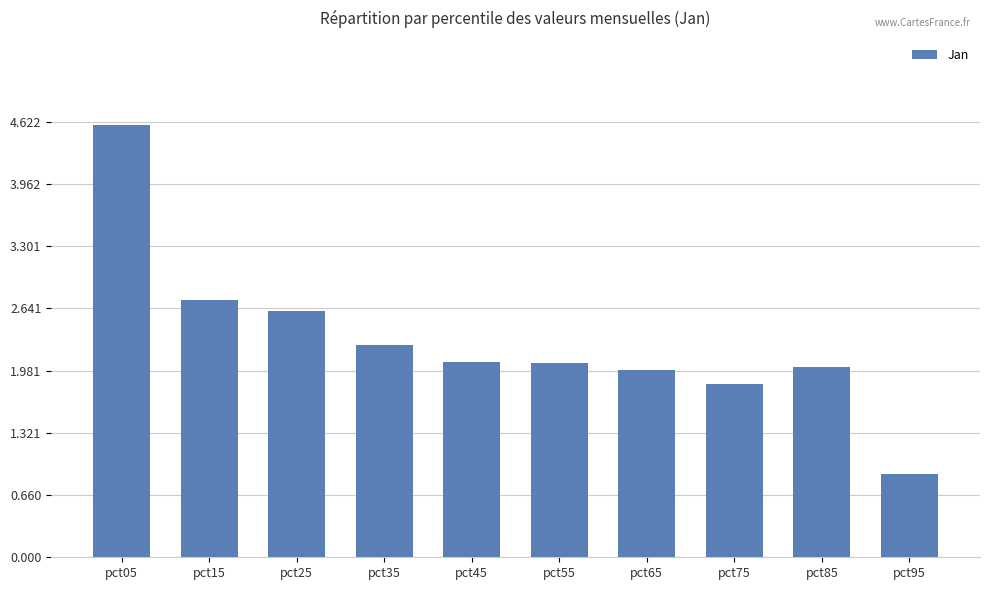

What is the difference between the maximum and minimum values?

3.7